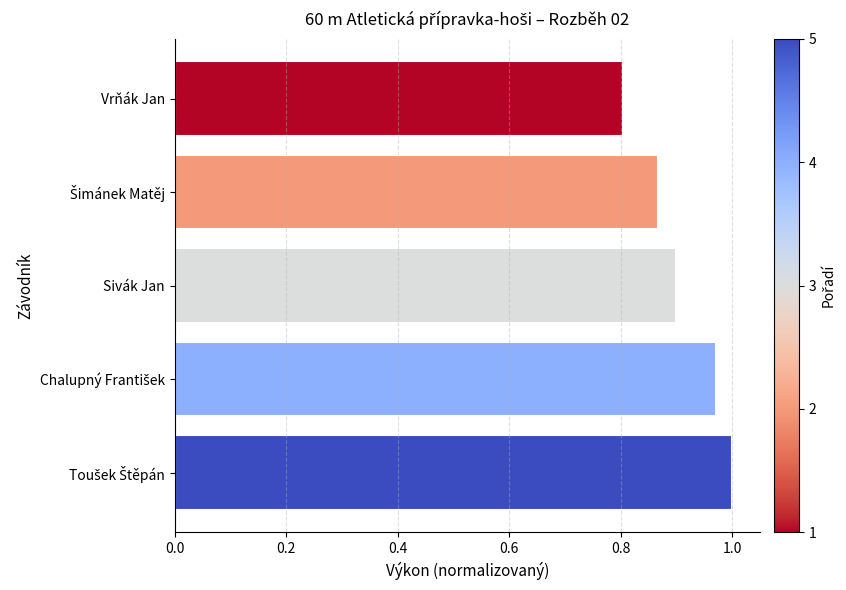

What position from the bottom is Sivák Jan?

3